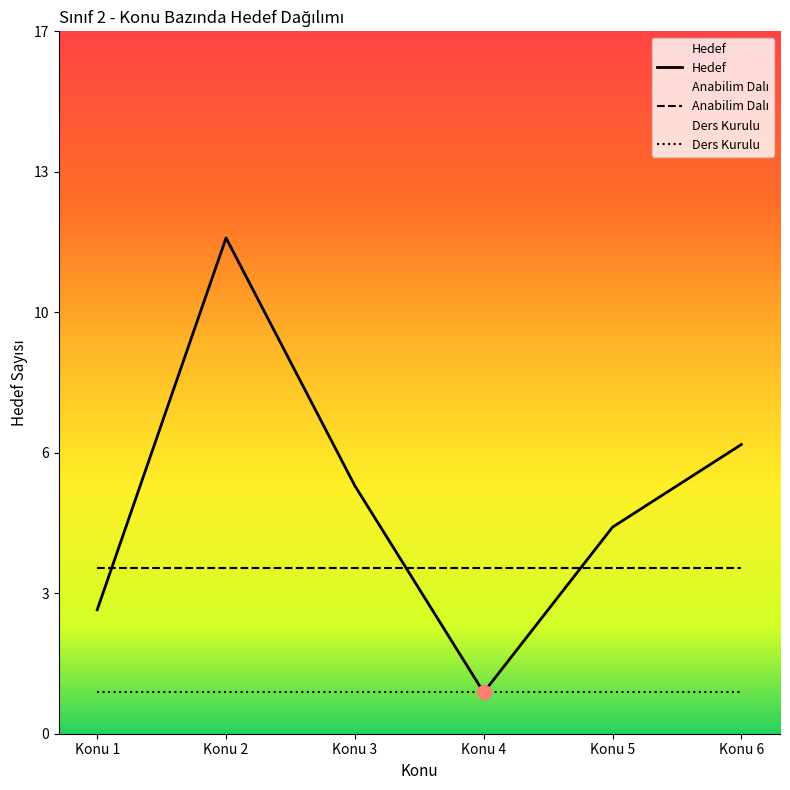

Reading left to right, what are all the values shown in this chart?

Hedef: Konu 1=3	Konu 2=12	Konu 3=6	Konu 4=1	Konu 5=5	Konu 6=7
Anabilim Dalı: Konu 1=4	Konu 2=4	Konu 3=4	Konu 4=4	Konu 5=4	Konu 6=4
Ders Kurulu: Konu 1=1	Konu 2=1	Konu 3=1	Konu 4=1	Konu 5=1	Konu 6=1